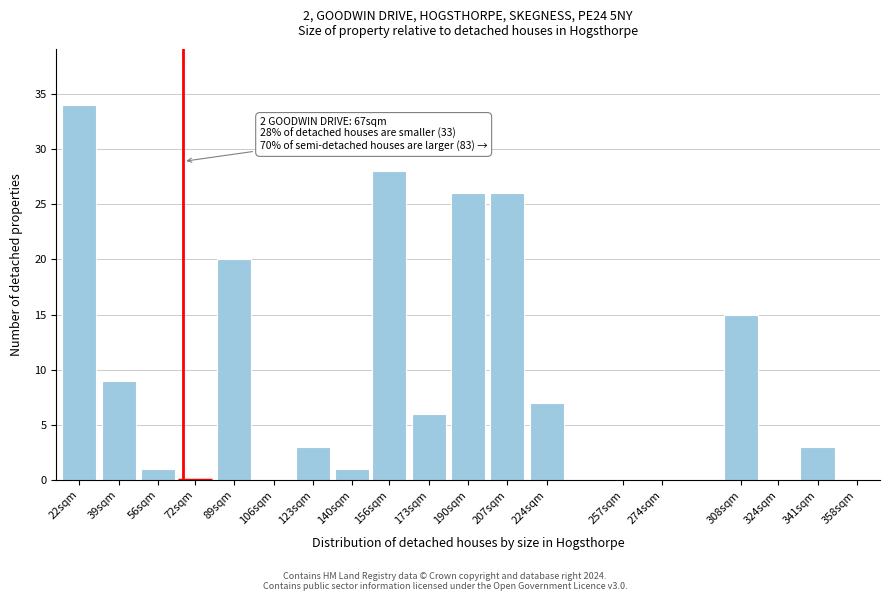

Reading left to right, transcribe all the data shown in this chart.

22sqm=34	39sqm=9	56sqm=1	72sqm=0	89sqm=20	106sqm=0	123sqm=3	140sqm=1	156sqm=28	173sqm=6	190sqm=26	207sqm=26	224sqm=7	257sqm=0	274sqm=0	308sqm=15	324sqm=0	341sqm=3	358sqm=0